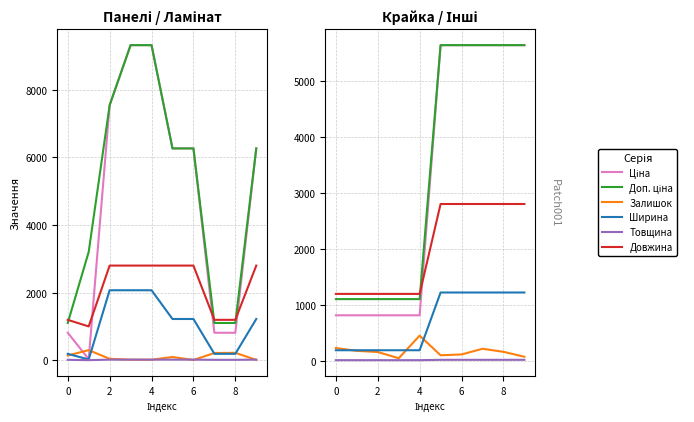

How many lines are shown in the chart?

6